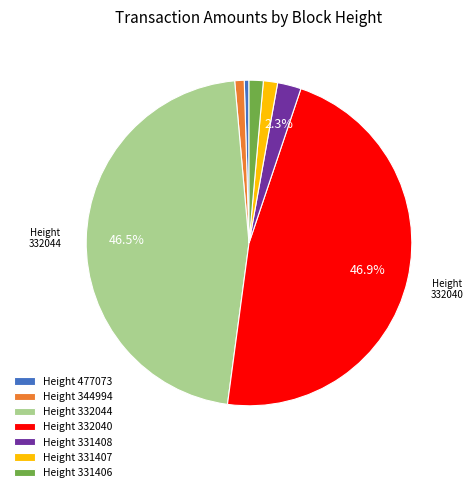

To the nearest percent, what is the average slice percentage?

14%